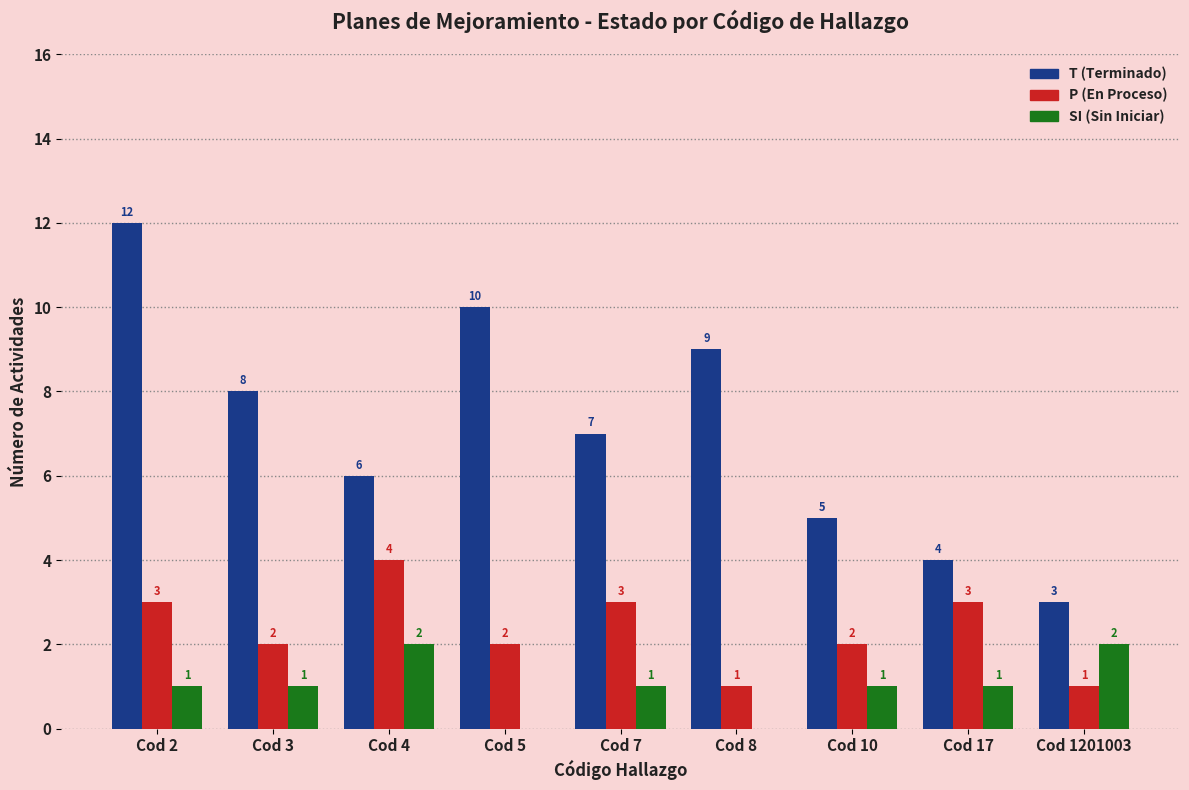

How many distinct data groups are displayed?

3